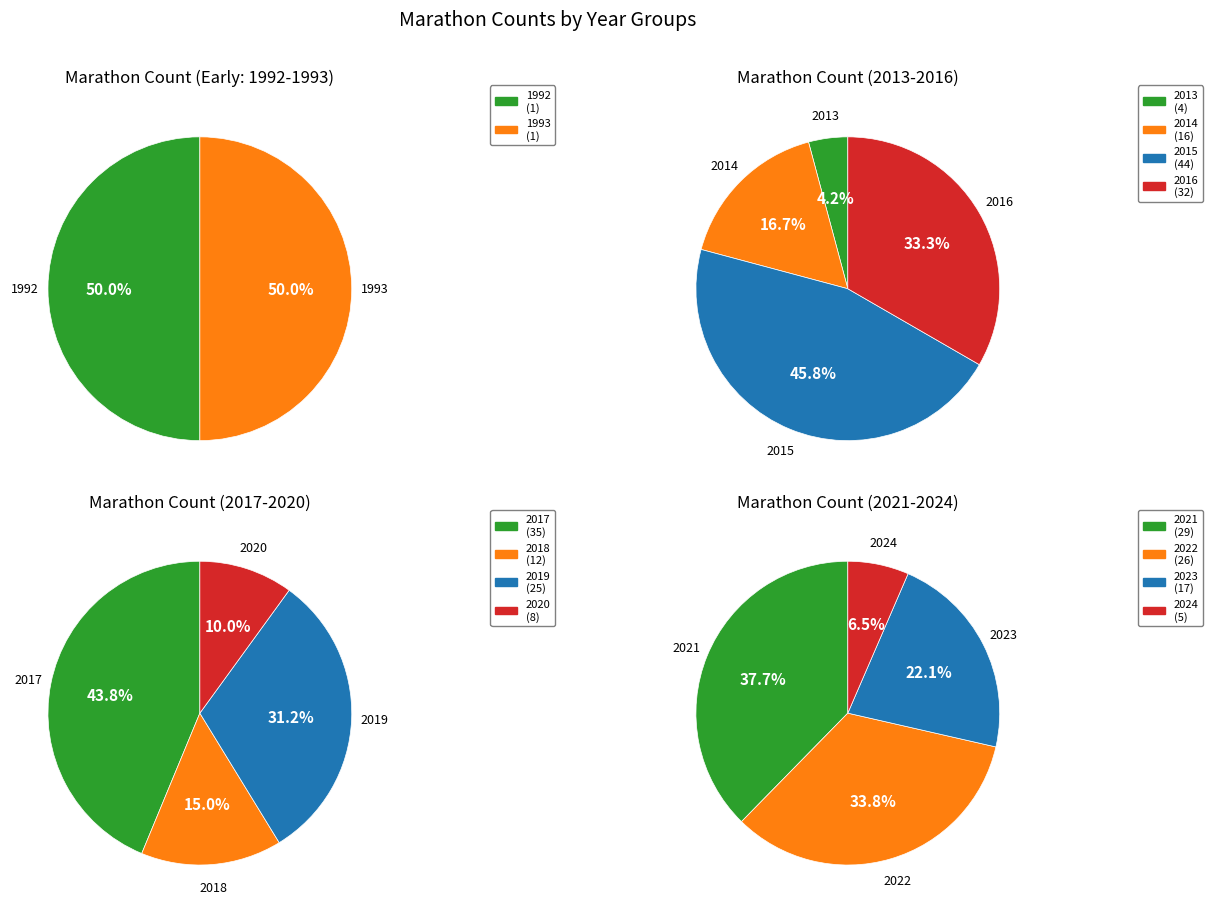

What is the largest slice in the pie chart?

2015